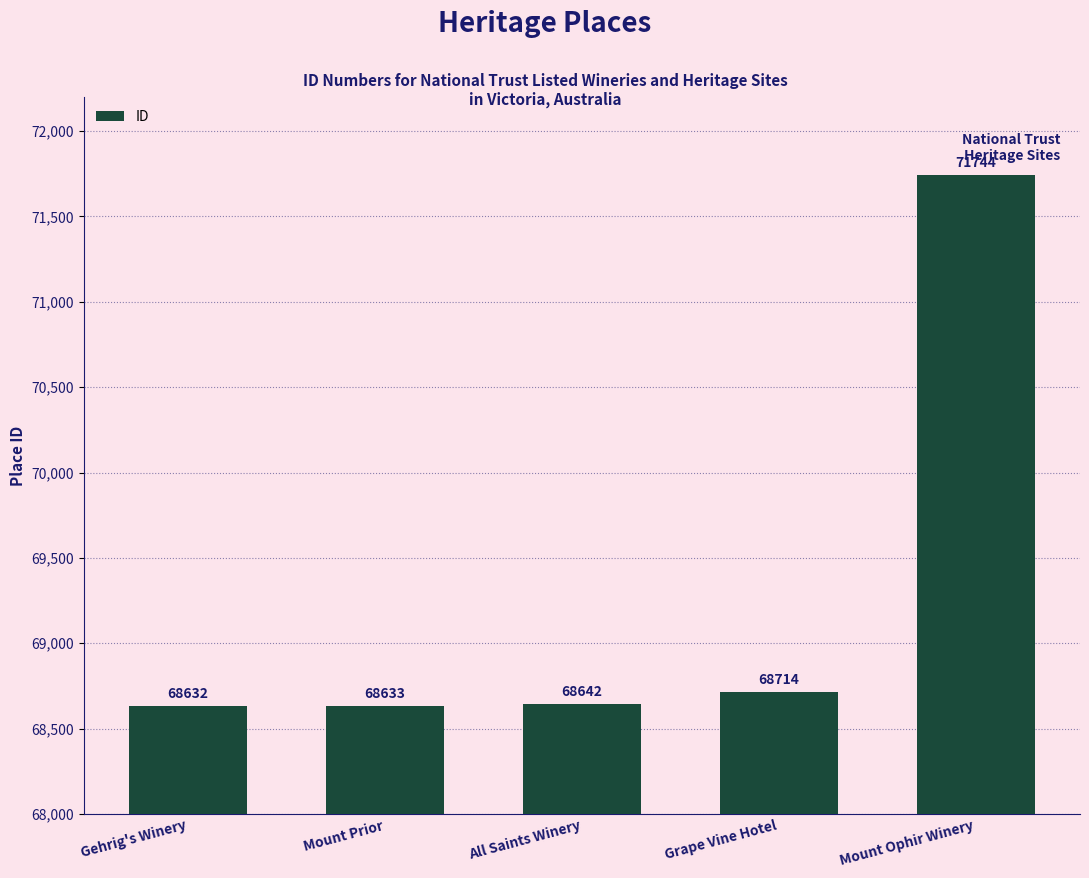

List the labels in order of value, largest first.

Mount Ophir Winery, Grape Vine Hotel, All Saints Winery, Mount Prior, Gehrig's Winery